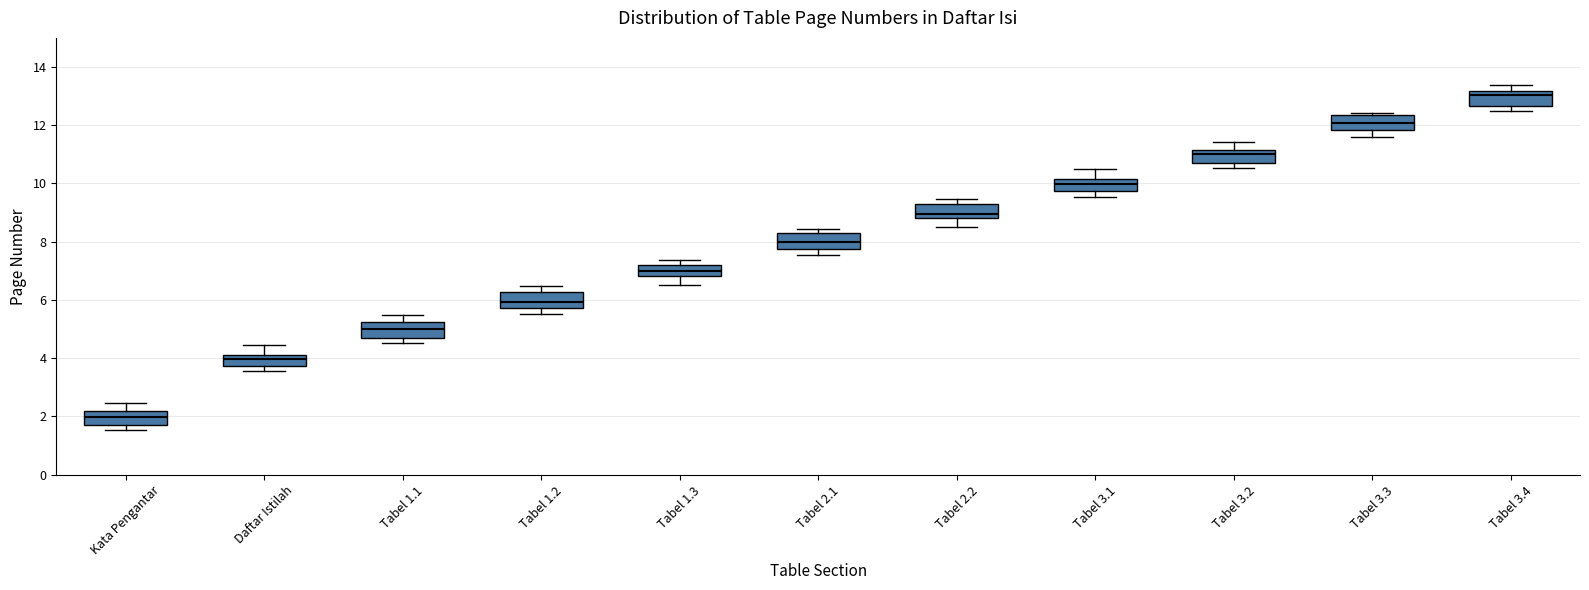

Reading left to right, read every box against the y-axis: the position of its median line, the range the box covers, and the ends of its whiskers. The values are not printed on the chart, so give them approximately, as read against the axis.

Kata Pengantar: median 2.0, box 1.6 to 2.2, whiskers 1.6 (just below the box's lower edge) to 2.4
Daftar Istilah: median 4.0, box 3.8 to 4.2, whiskers 3.6 to 4.4
Tabel 1.1: median 5.0, box 4.8 to 5.2, whiskers 4.6 to 5.4
Tabel 1.2: median 6.0, box 5.8 to 6.2, whiskers 5.6 to 6.4
Tabel 1.3: median 7.0, box 6.8 to 7.2, whiskers 6.6 to 7.4
Tabel 2.1: median 8.0, box 7.8 to 8.2, whiskers 7.6 to 8.4
Tabel 2.2: median 9.0, box 8.8 to 9.2, whiskers 8.6 to 9.4
Tabel 3.1: median 10.0, box 9.8 to 10.2, whiskers 9.6 to 10.4
Tabel 3.2: median 11.0, box 10.6 to 11.2, whiskers 10.6 (just below the box's lower edge) to 11.4
Tabel 3.3: median 12.0, box 11.8 to 12.4, whiskers 11.6 to 12.4 (just above the box's upper edge)
Tabel 3.4: median 13.0, box 12.6 to 13.2, whiskers 12.6 (just below the box's lower edge) to 13.4